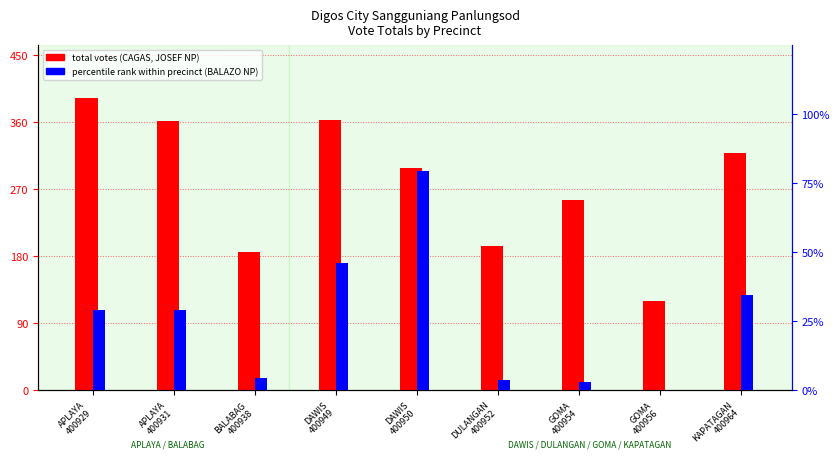

What is the label of the 2nd bar from the right?

GOMA
400956